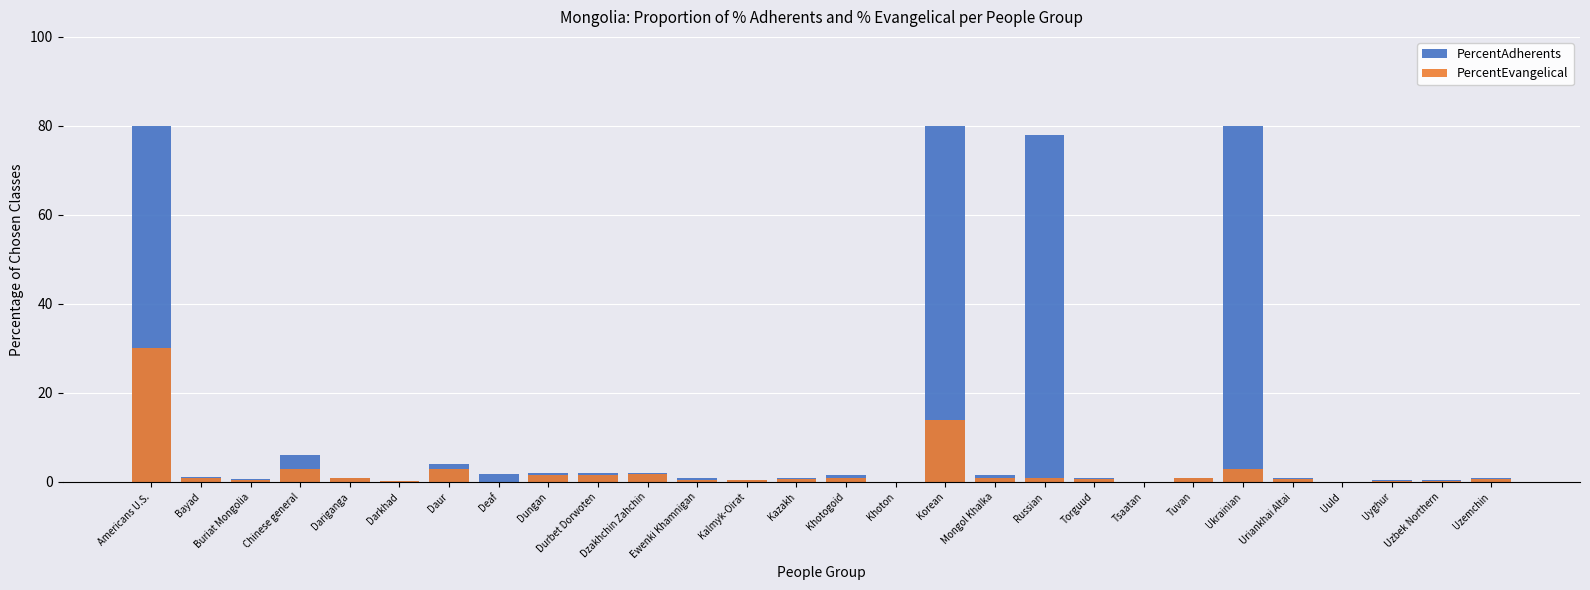

How many series are shown in this chart?

2